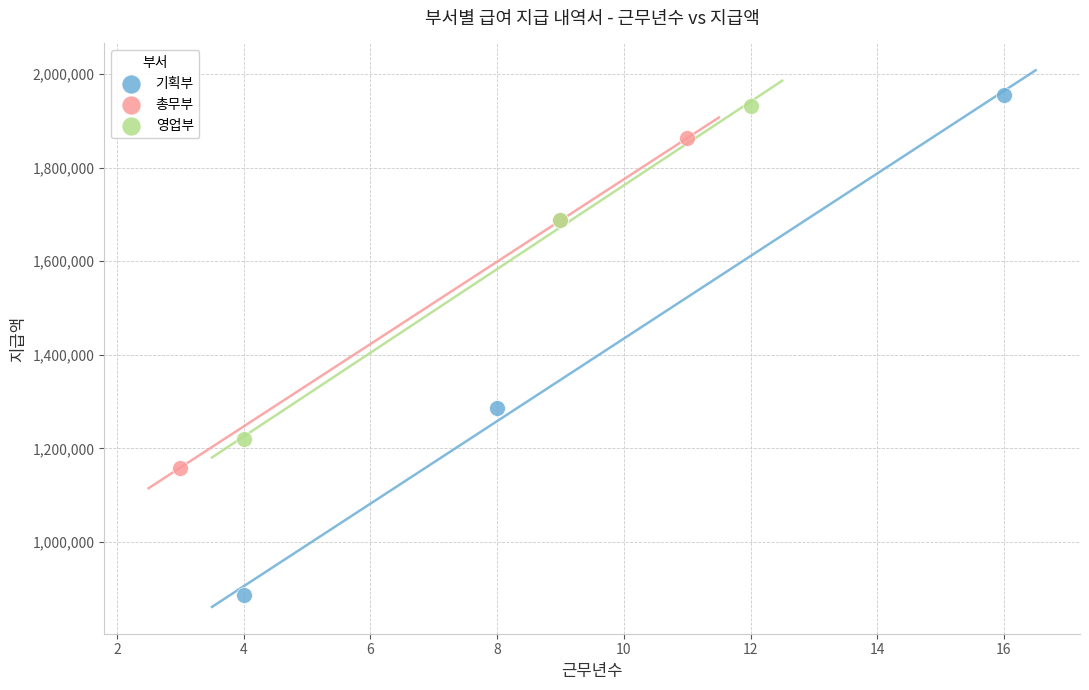

Which series has the widest spread of Y values?

기획부